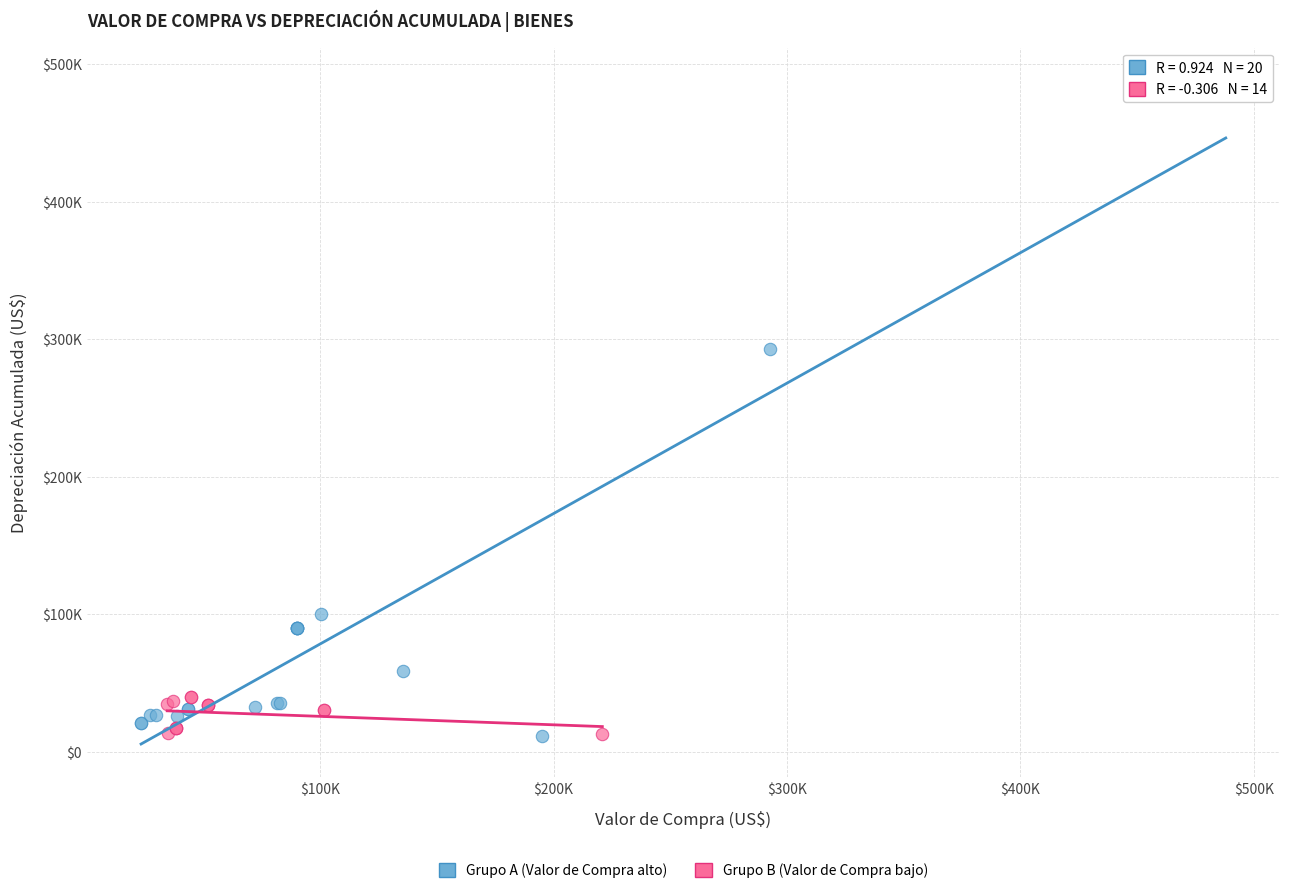

Which series has the widest spread of Y values?

Grupo A (Valor de Compra alto)